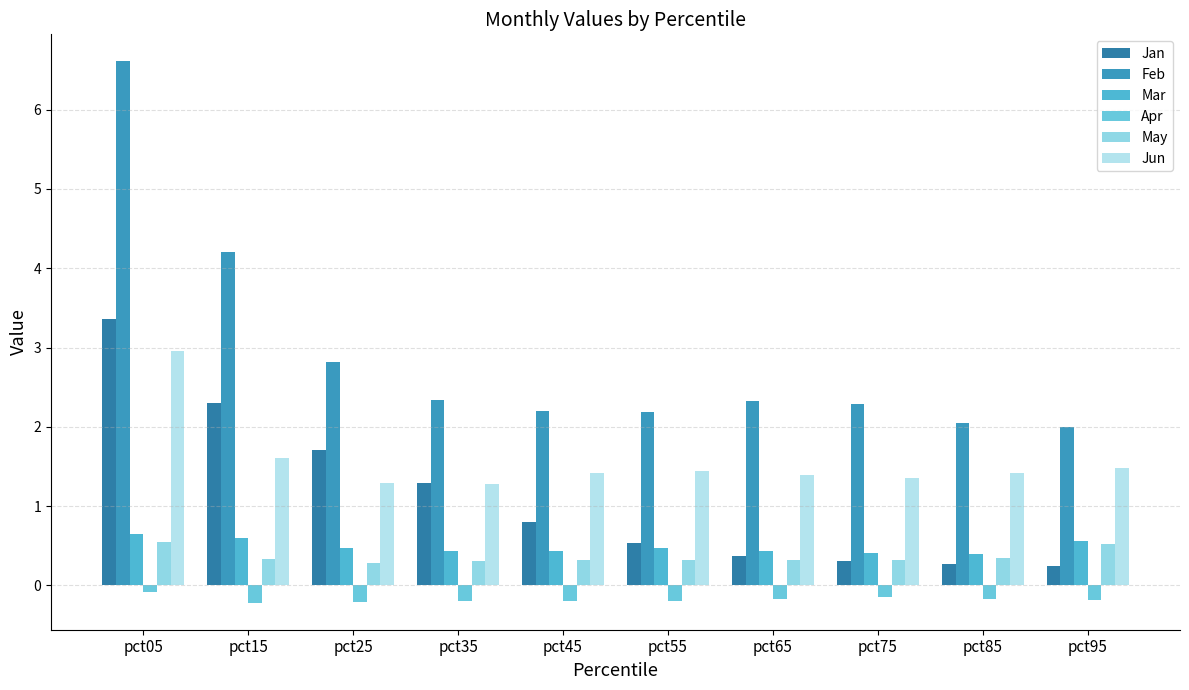

What is the approximate value of Feb at pct35?

2.3